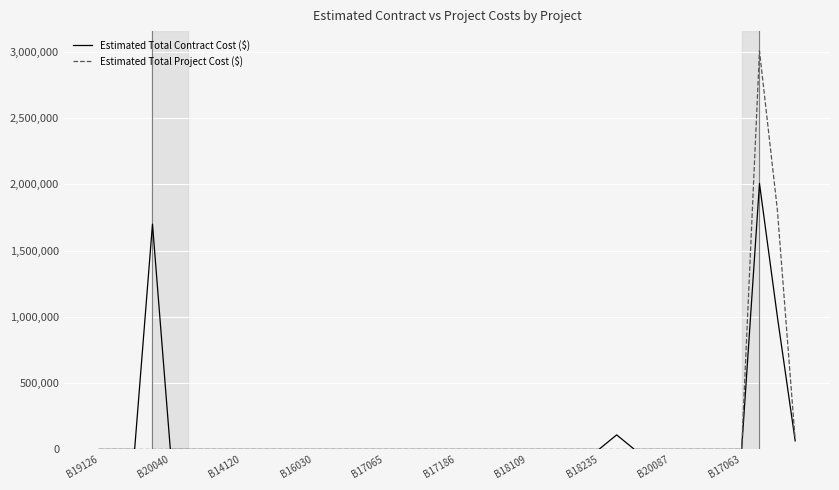

True or false: Estimated Total Project Cost ($) has more than 0 points higher than both neighbors.

True